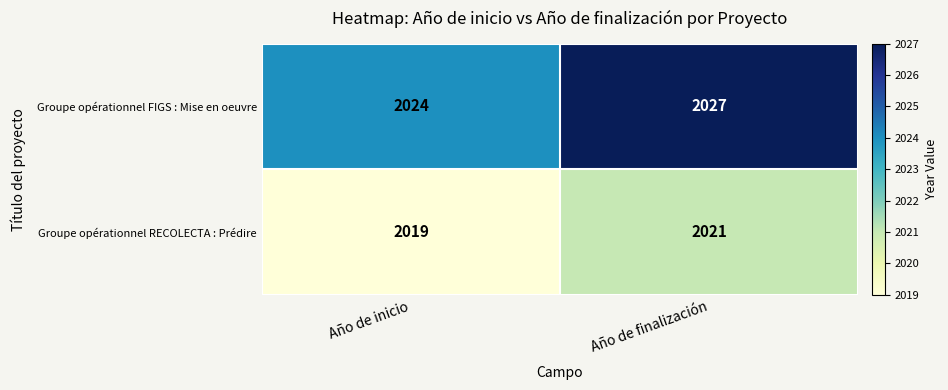

Rank the series by their maximum value, from highest to lowest.

Groupe opérationnel FIGS : Mise en oeuvre, Groupe opérationnel RECOLECTA : Prédire